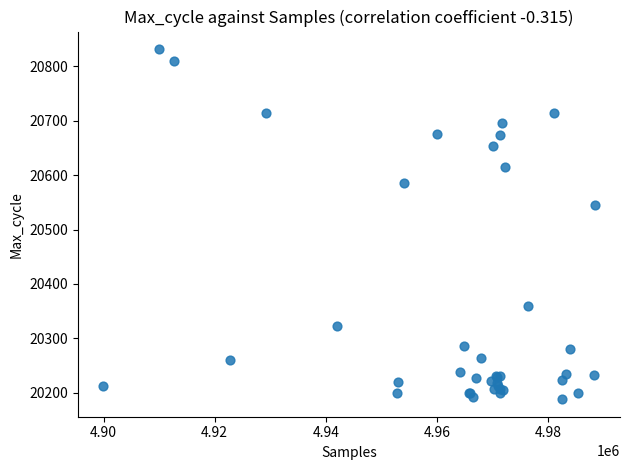

What Y value in the scatter plot is closest to 20510?

20546